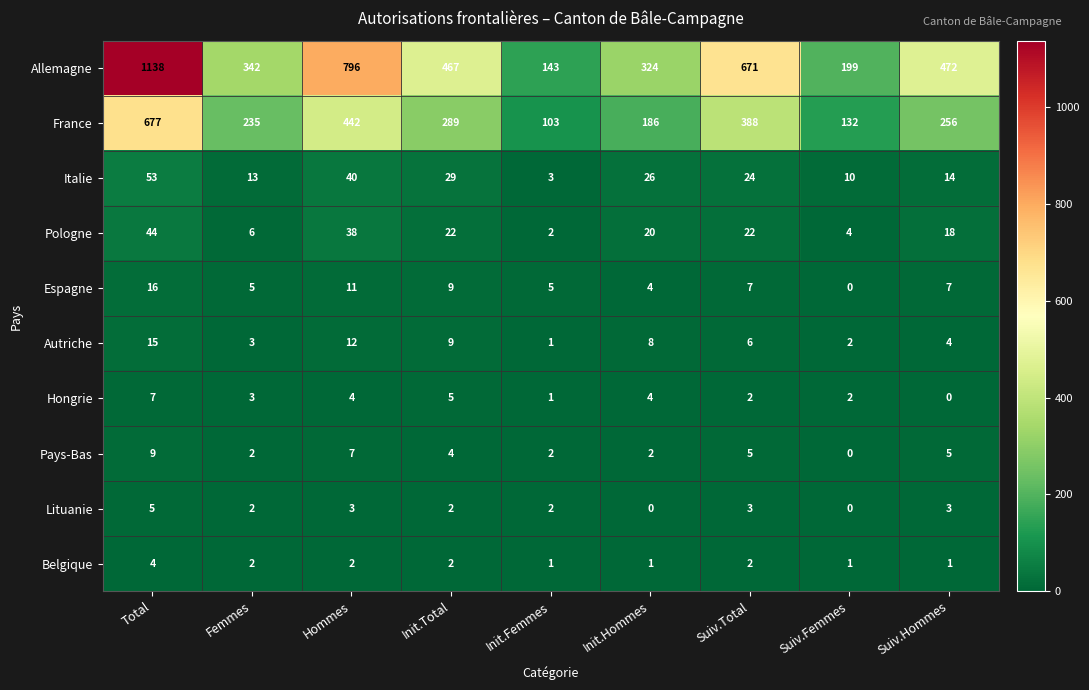

What is the highest value of the Pays-Bas series?

9